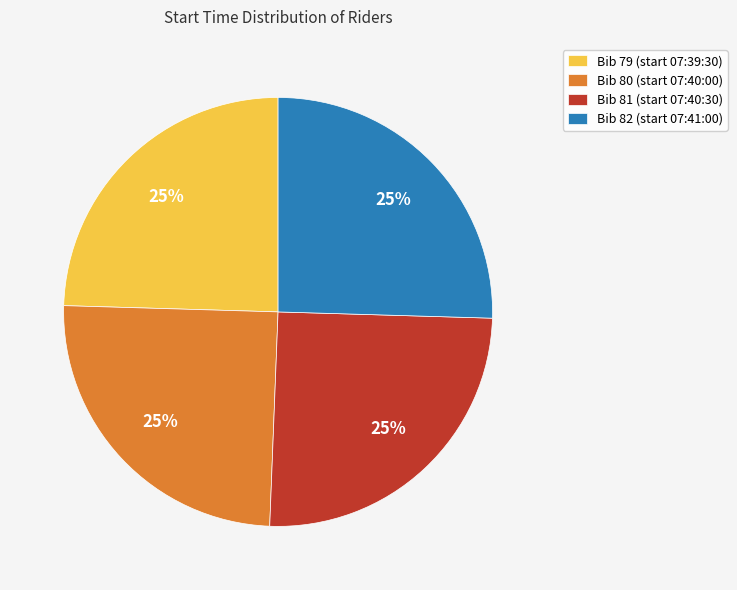

What percentage is the Bib 80 (start 07:40:00) slice, to the nearest percent?

25%